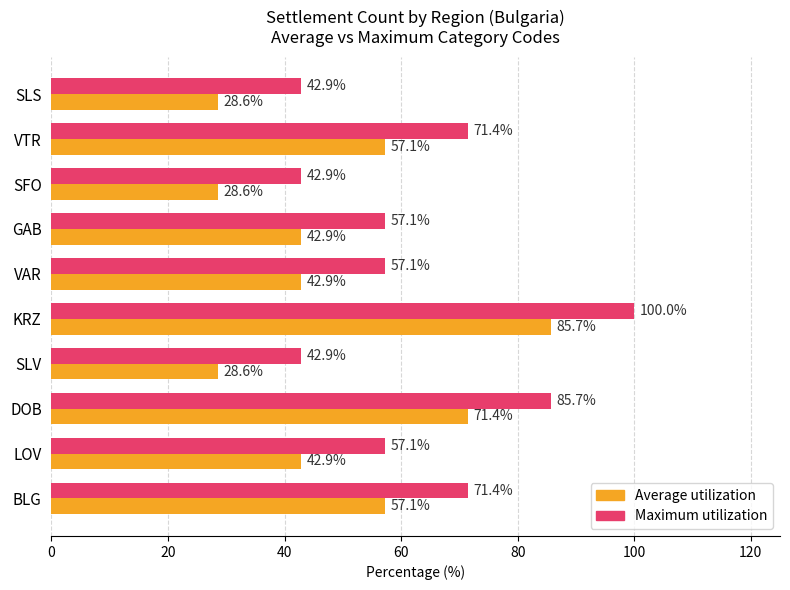

Which series has the largest total across all categories?

Maximum utilization